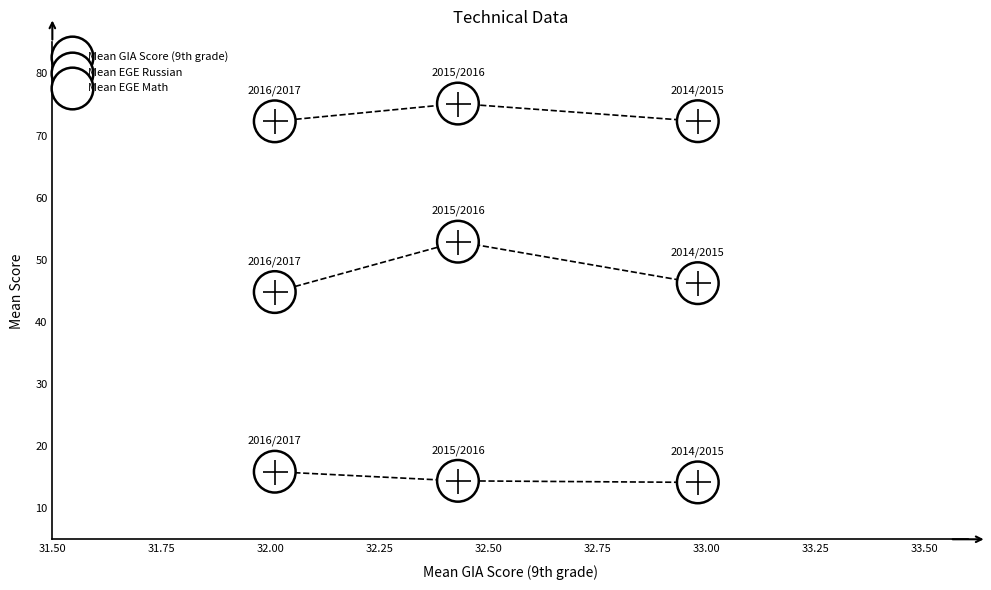

Count the number of points in this scatter plot.

9